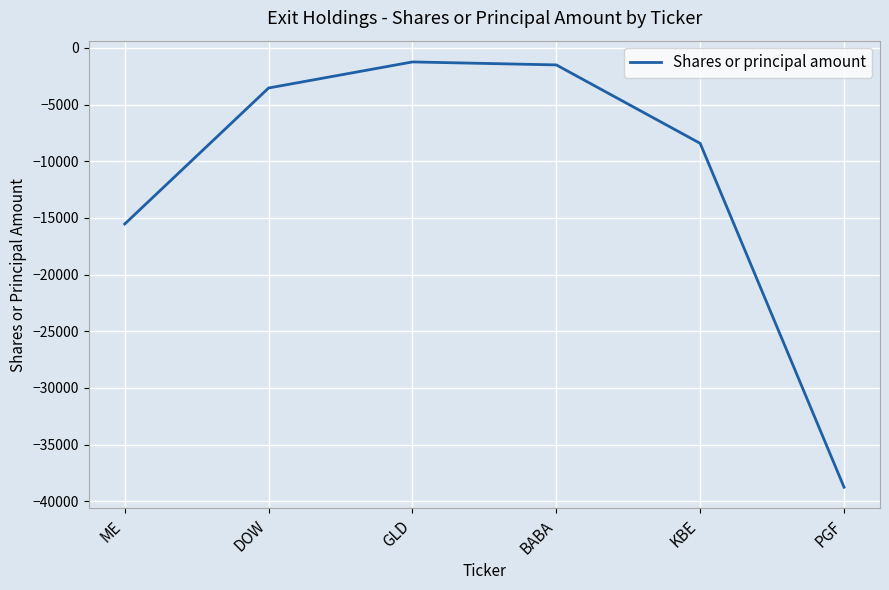

What is the difference between the maximum and minimum values?

37529